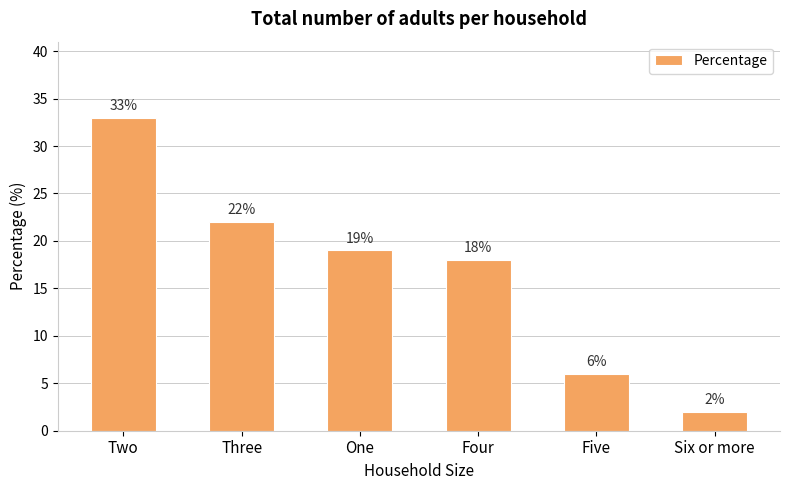

What is the label of the 2nd bar from the left?

Three